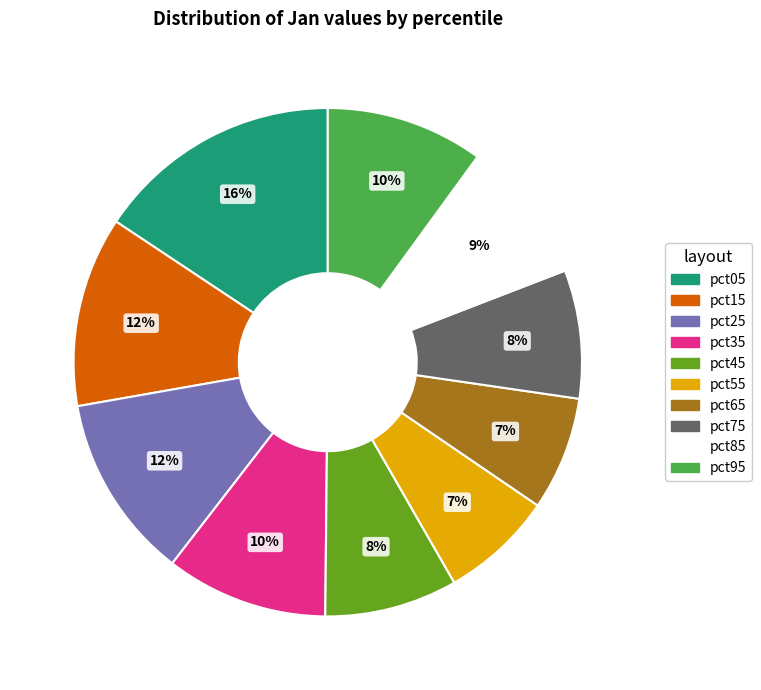

How many segments does this pie chart have?

10